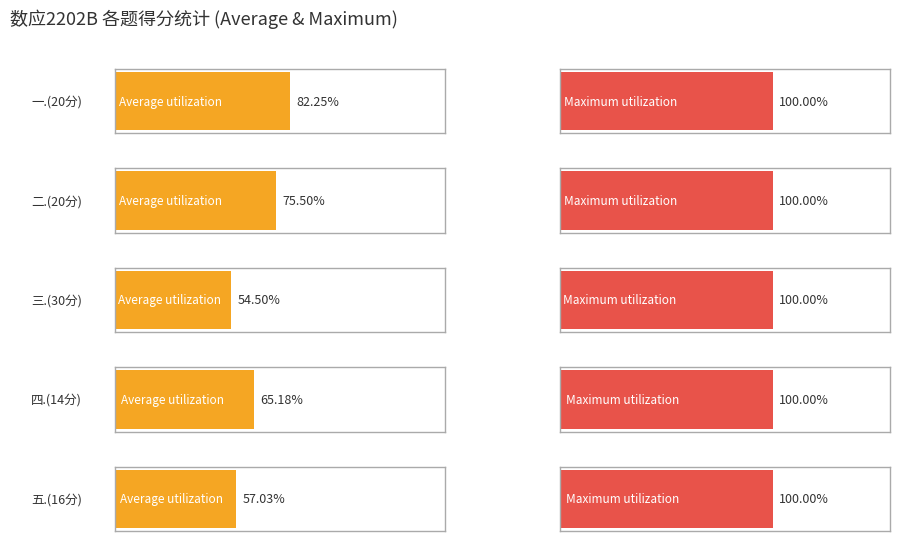

How many bars are there in each group?

5